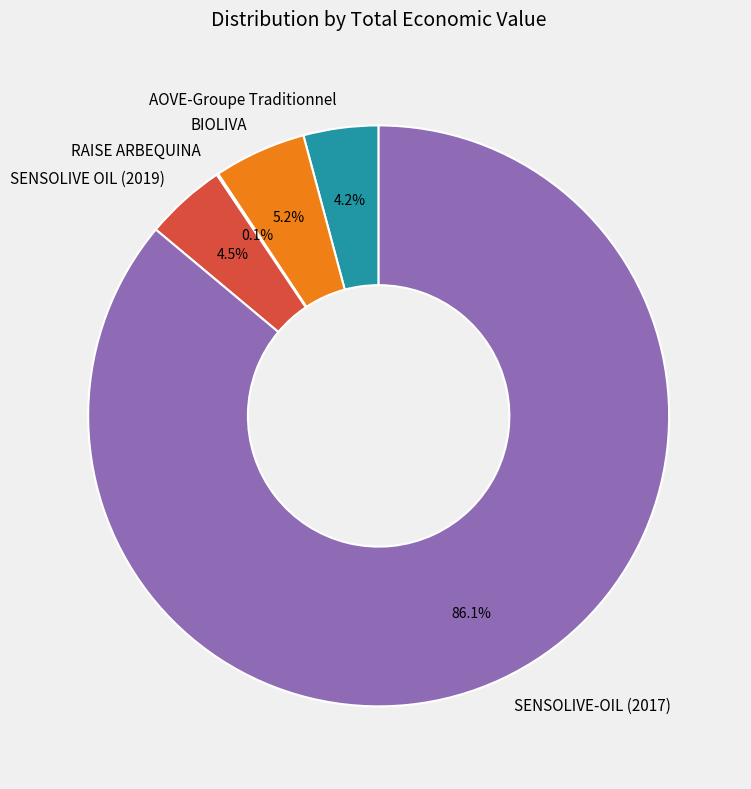

Which has a higher value, BIOLIVA or SENSOLIVE OIL (2019)?

BIOLIVA